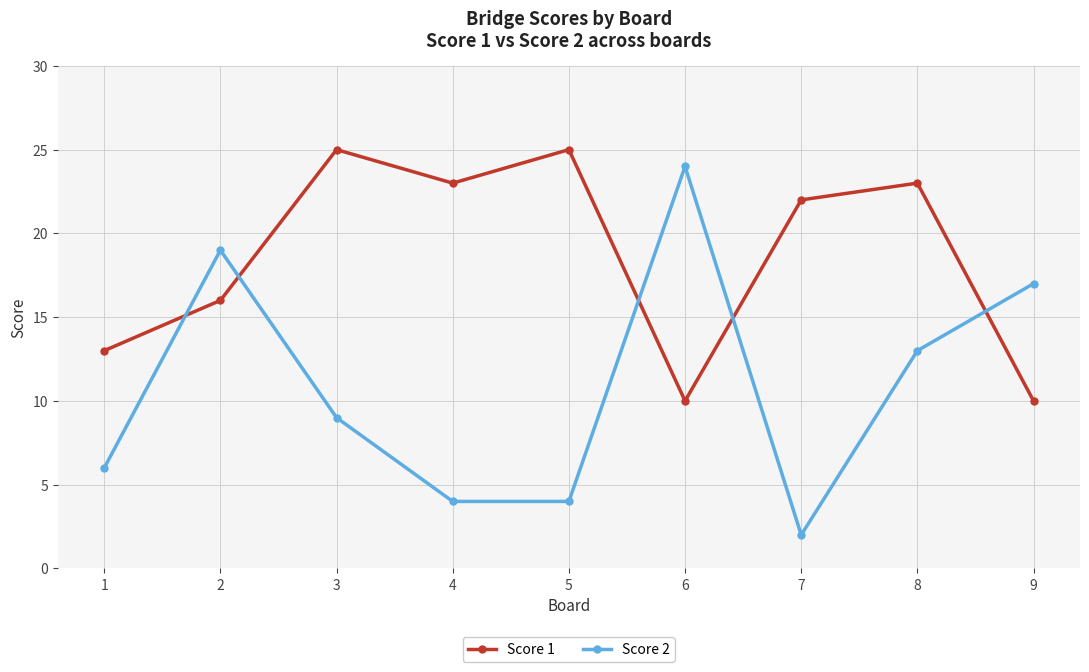

List the series in order of their peak value, lowest first.

Score 2, Score 1